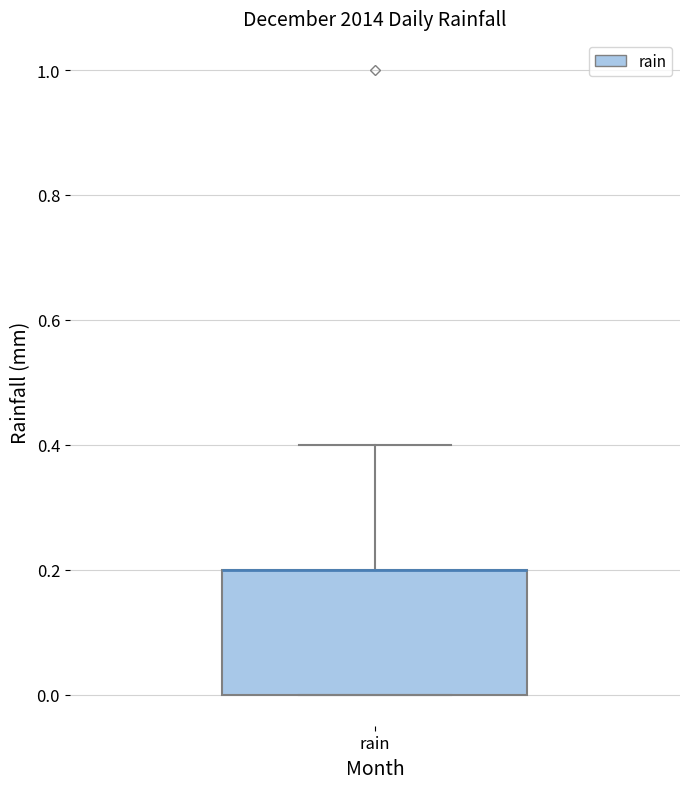

Transcribe this box plot: give where the median line is, the range the box spans, and where the two whiskers end, as read against the y-axis. The values are not printed on the chart, so give them approximately, as read against the axis.

median 0.2 (drawn on the box's upper edge), box 0.0 to 0.2, whiskers 0.0 to 0.4